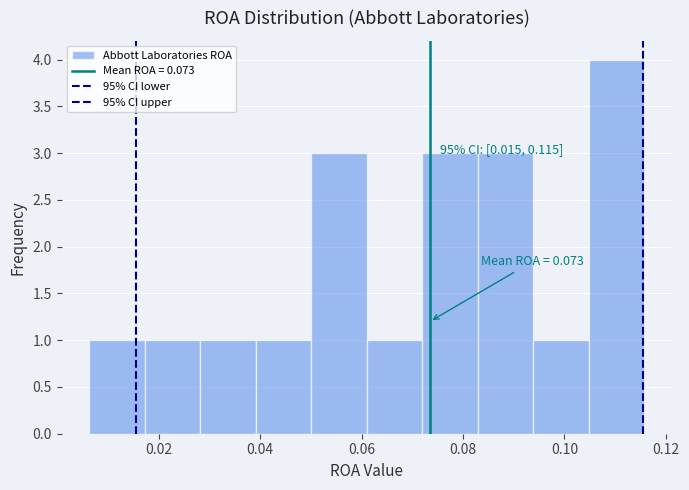

Which range on the x-axis has the tallest bar?

0.104 to 0.116